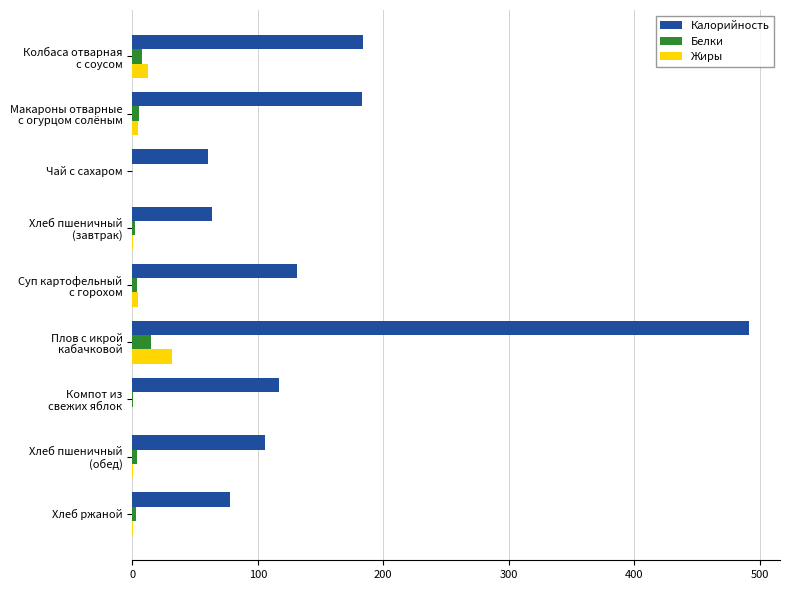

Which series has the largest total across all categories?

Калорийность